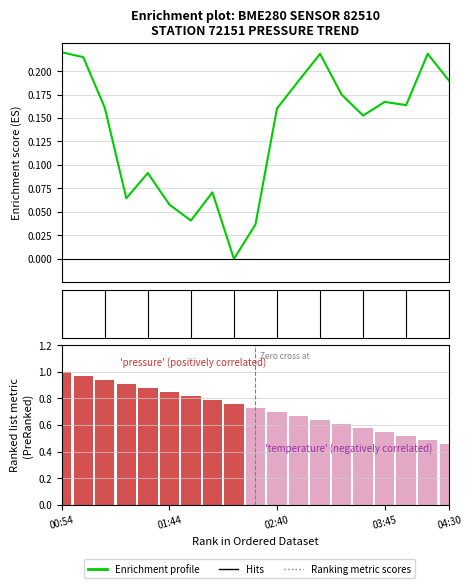

Between 03:30 and 02:30, which is larger?

03:30